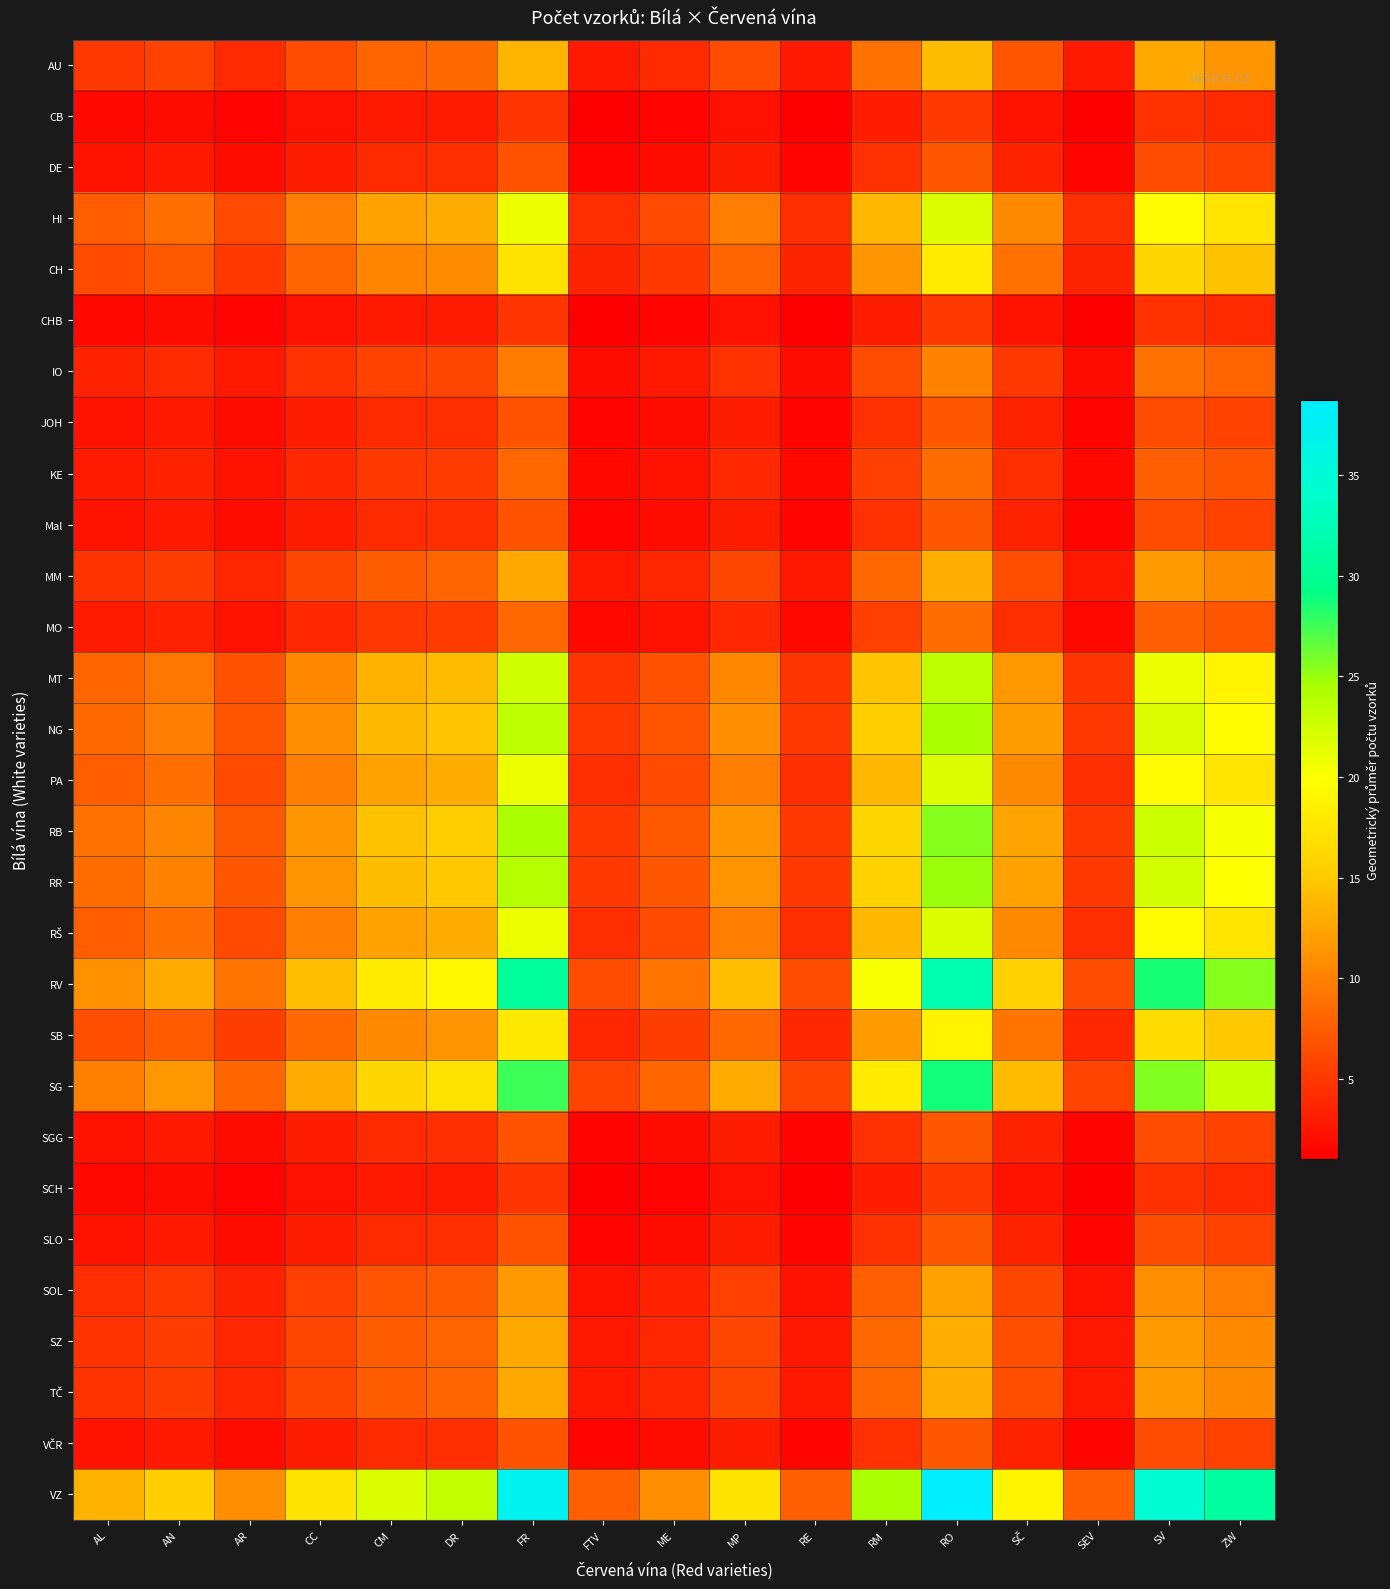

Which series has the largest total across all categories?

VZ